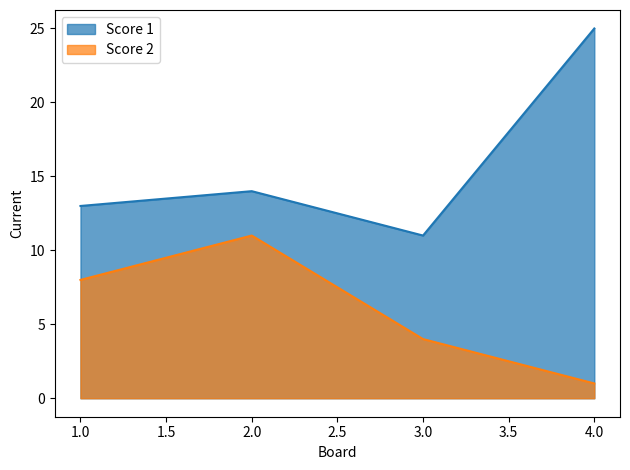

What is the difference between the second highest and second lowest values in the Score 2 series?

4